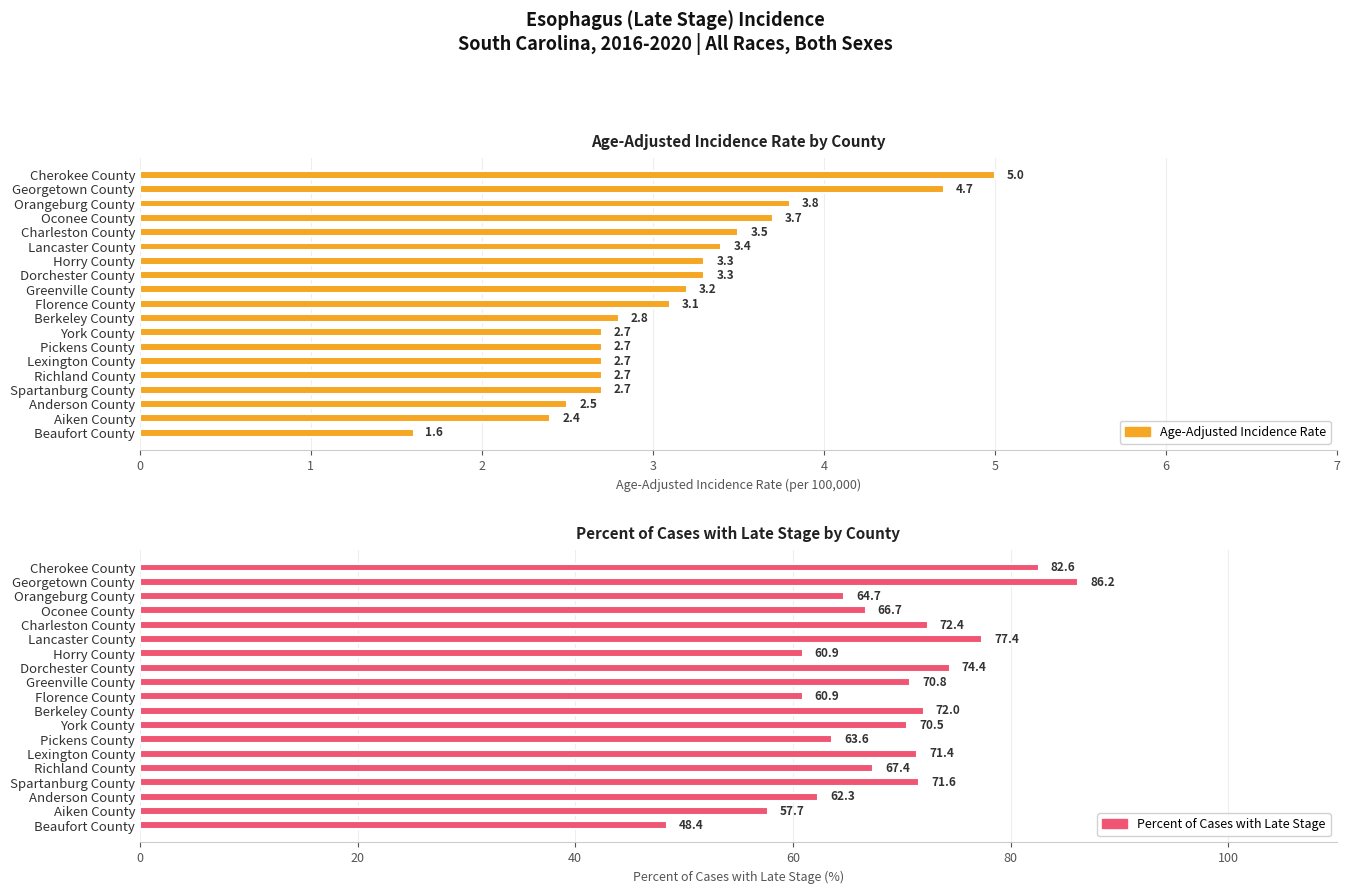

What is the total value across all series at Lexington County?

74.1